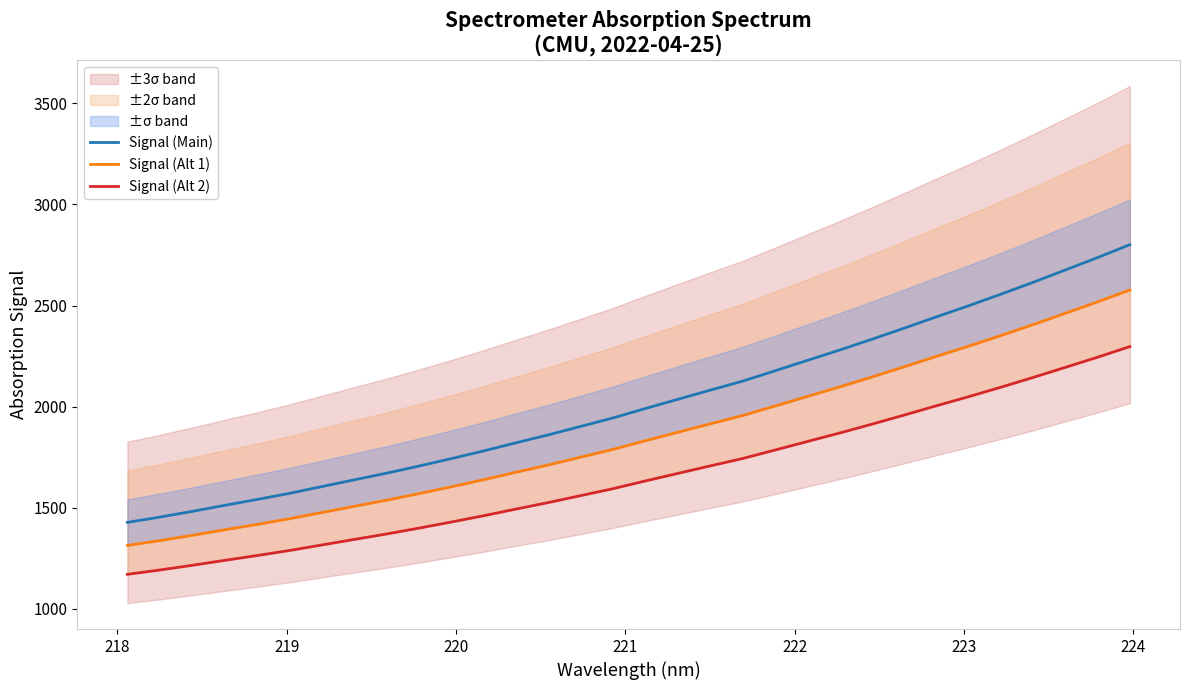

Which series has the largest total across all categories?

Signal (Main)